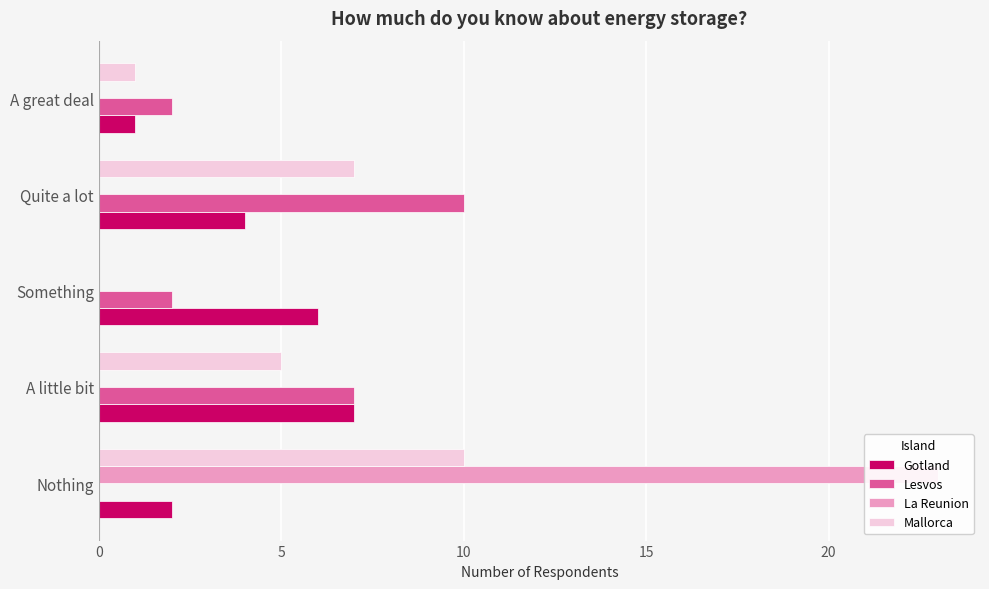

What is the difference between the maximum and minimum values in the Mallorca series?

10